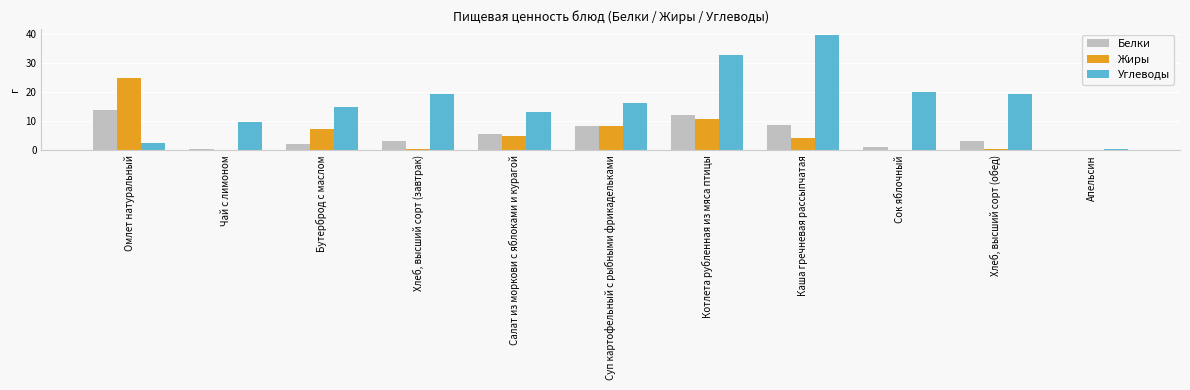

Is it true that Углеводы equals 14.9 at Бутерброд с маслом?

True